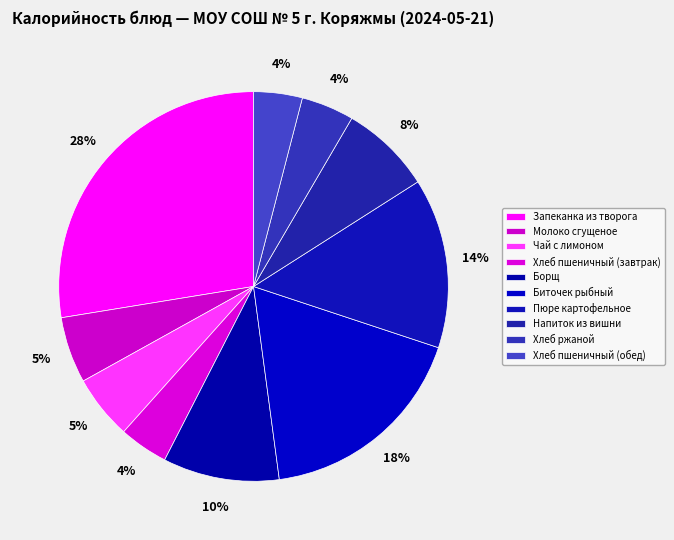

Count the number of slices in the pie.

10